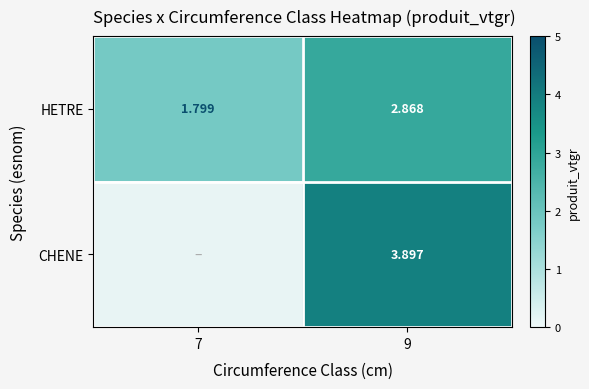

Which series has the largest total across all categories?

HETRE